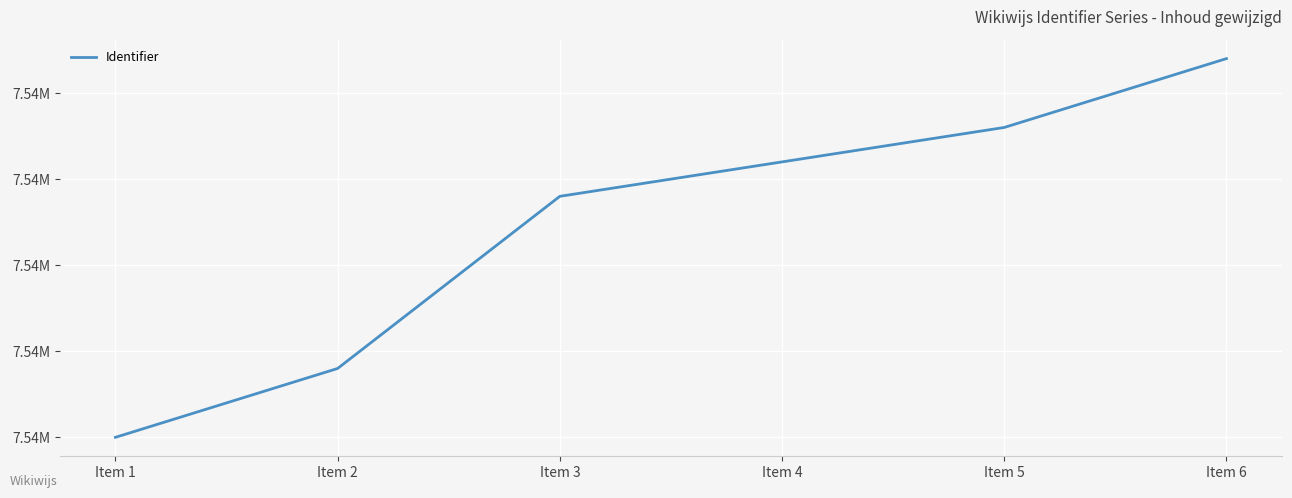

Which category has the highest value across all series?

Item 6